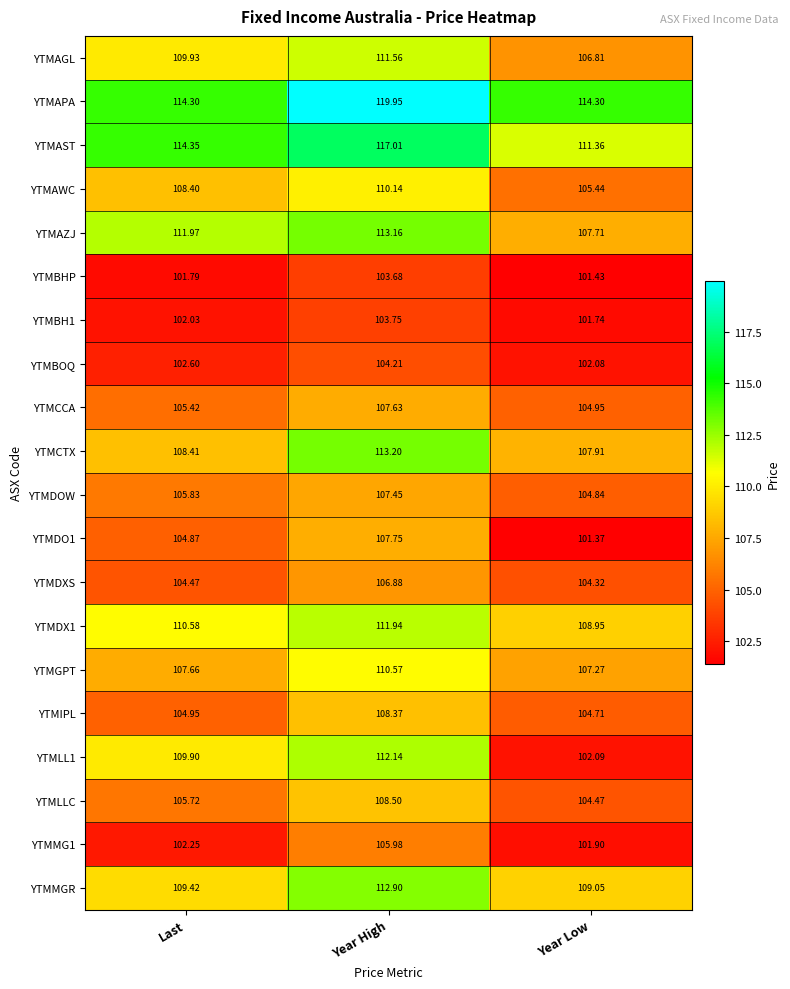

How many data points does each series have?

3